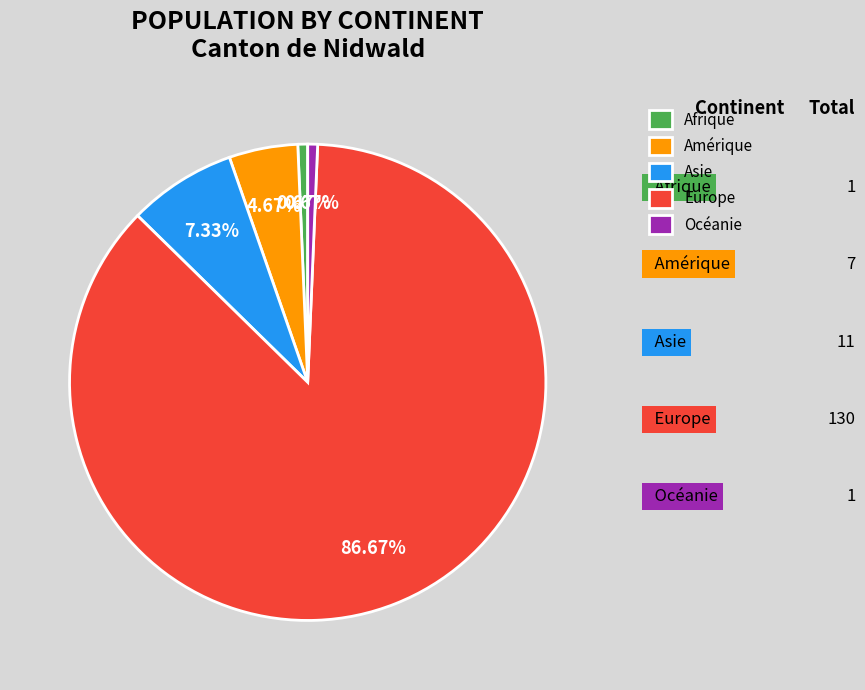

To the nearest percent, what portion does Europe represent?

87%